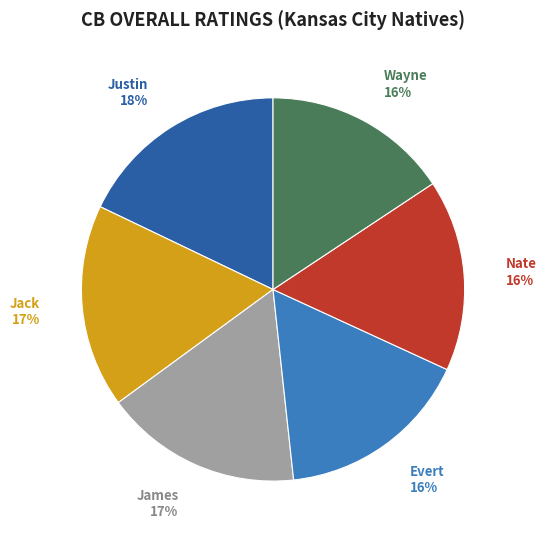

How many slices are in this pie chart?

6